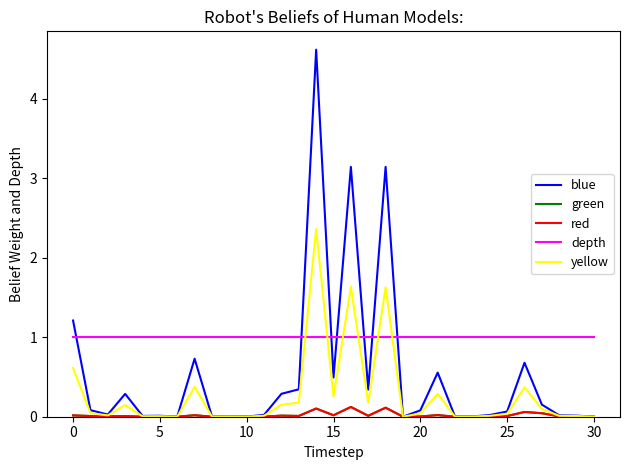

At how many categories does at least one series exceed 0?

31